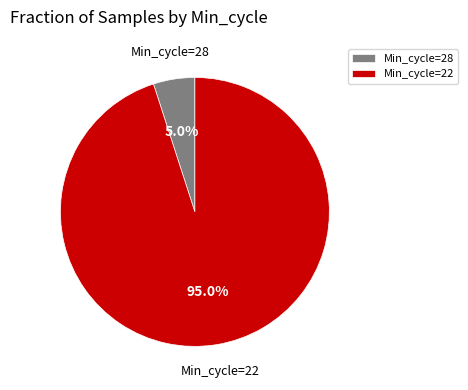

Is there any slice that represents more than half of the pie?

Yes